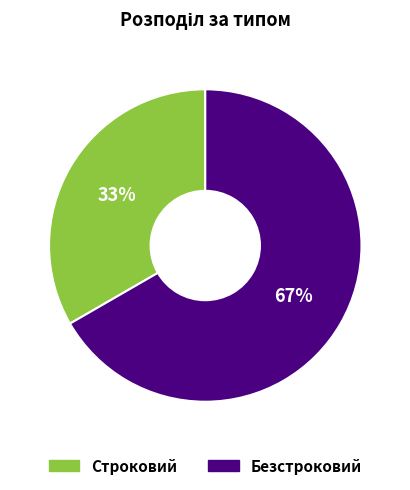

Which slice is the largest?

Безстроковий